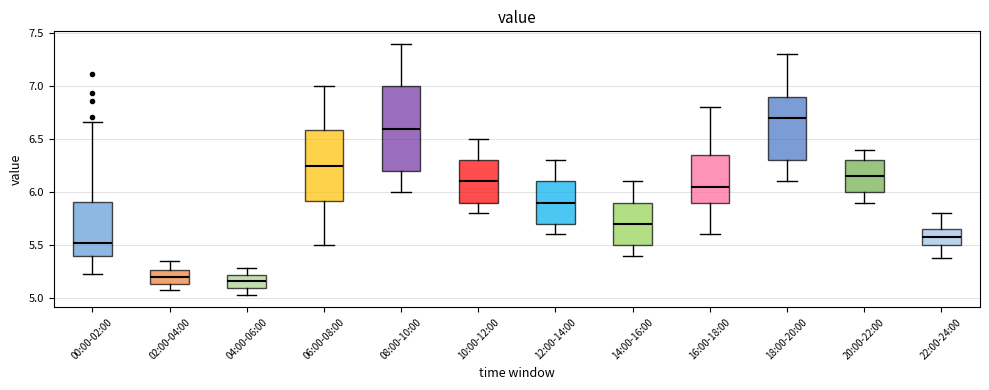

Comparing the boxes themselves (not the whiskers), which one is the tallest?

08:00-10:00